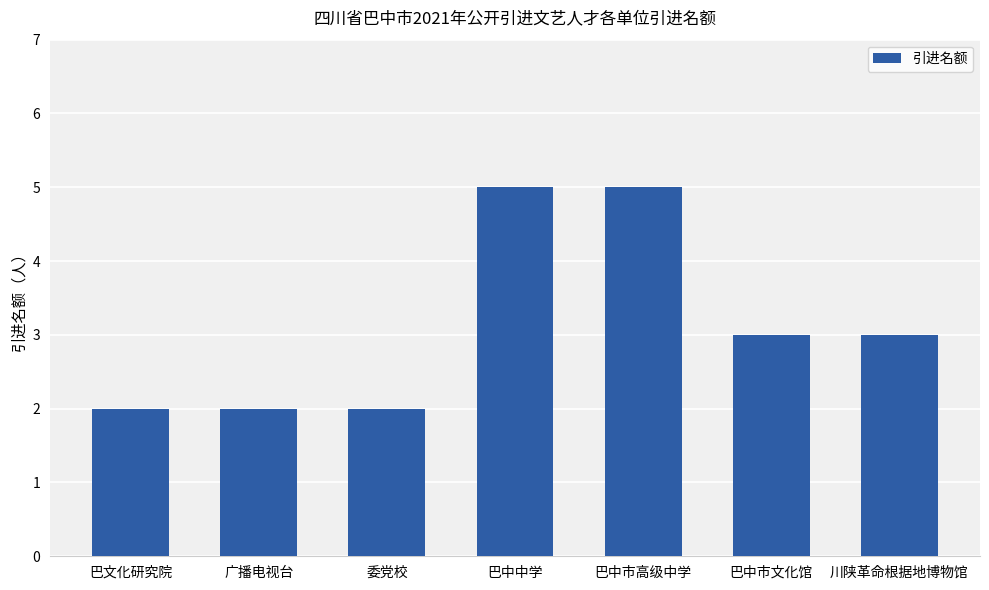

Read the value at 巴文化研究院.

2